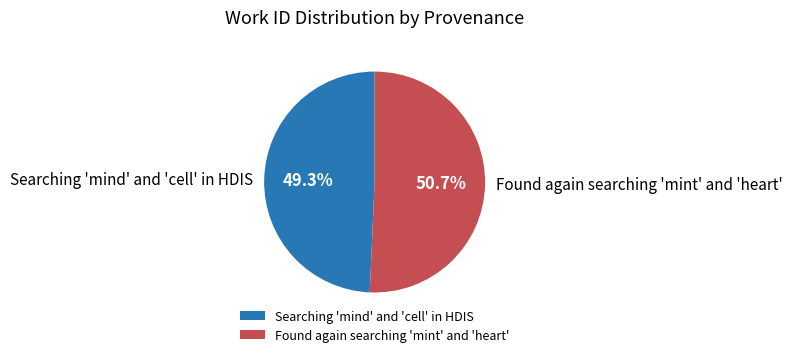

What is the ratio of the value at Found again searching 'mint' and 'heart' to the value at Searching 'mind' and 'cell' in HDIS?

1.0